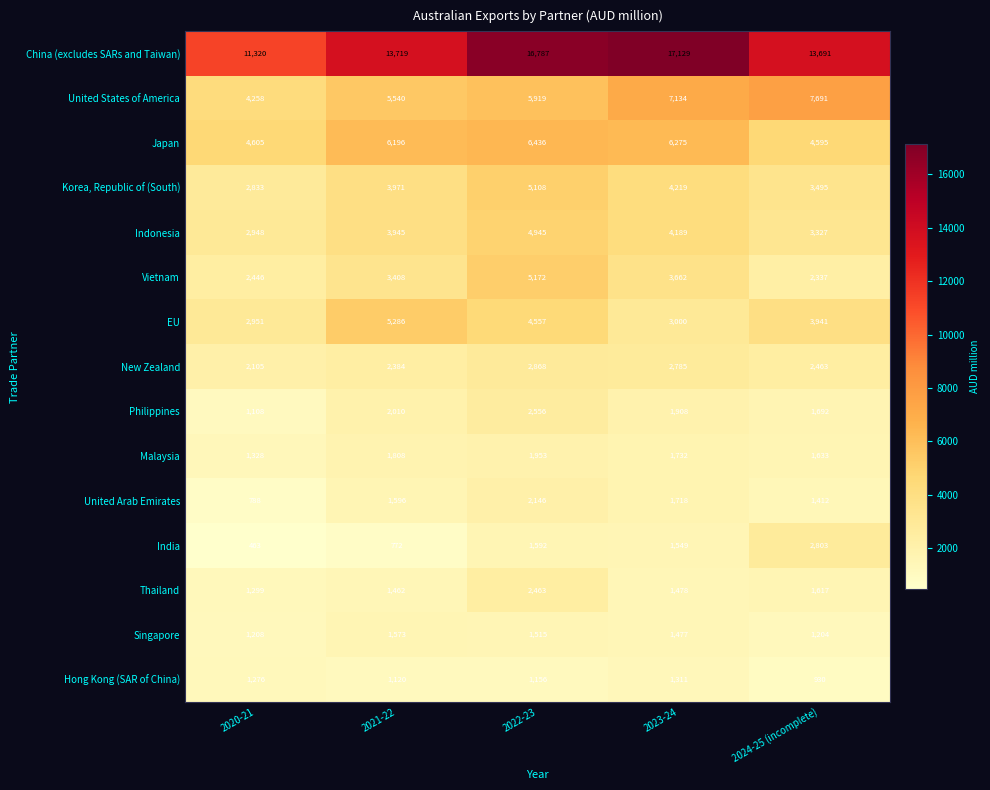

At which category is the sum across all series the highest?

2022-23